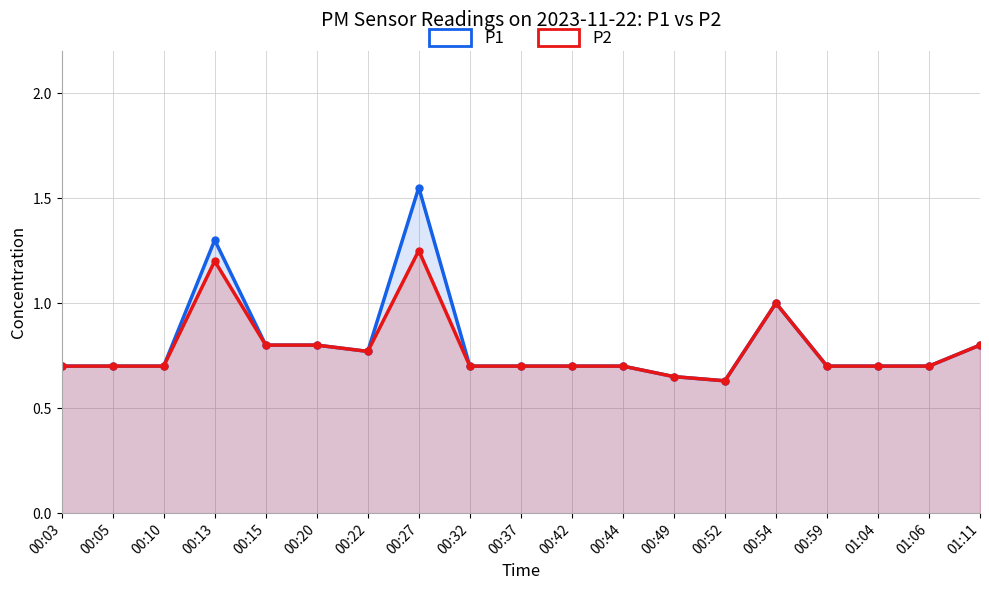

Reading left to right, list all the values displayed in this chart.

P1: 0.7	0.7	0.7	1.3	0.8	0.8	0.8	1.6	0.7	0.7	0.7	0.7	0.7	0.6	1.0	0.7	0.7	0.7	0.8
P2: 0.7	0.7	0.7	1.2	0.8	0.8	0.8	1.2	0.7	0.7	0.7	0.7	0.7	0.6	1.0	0.7	0.7	0.7	0.8